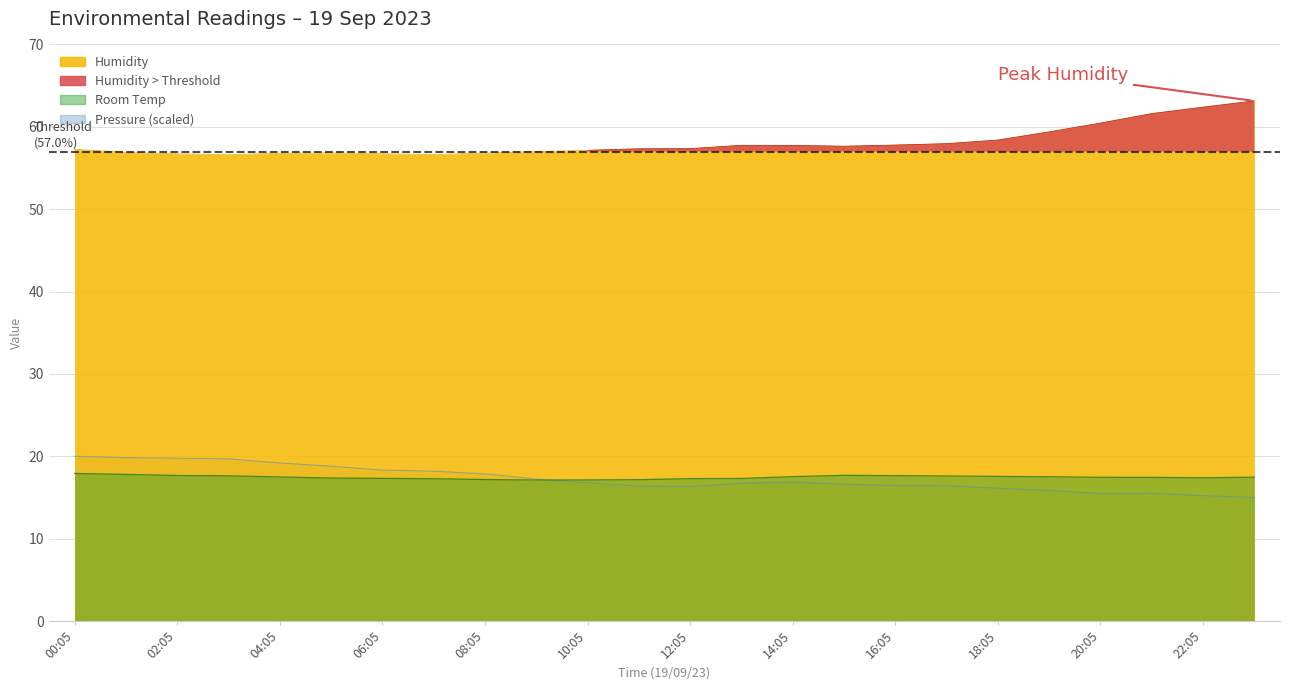

Rank the series at 17:05 from highest to lowest value.

Humidity, Room Temp, Pressure